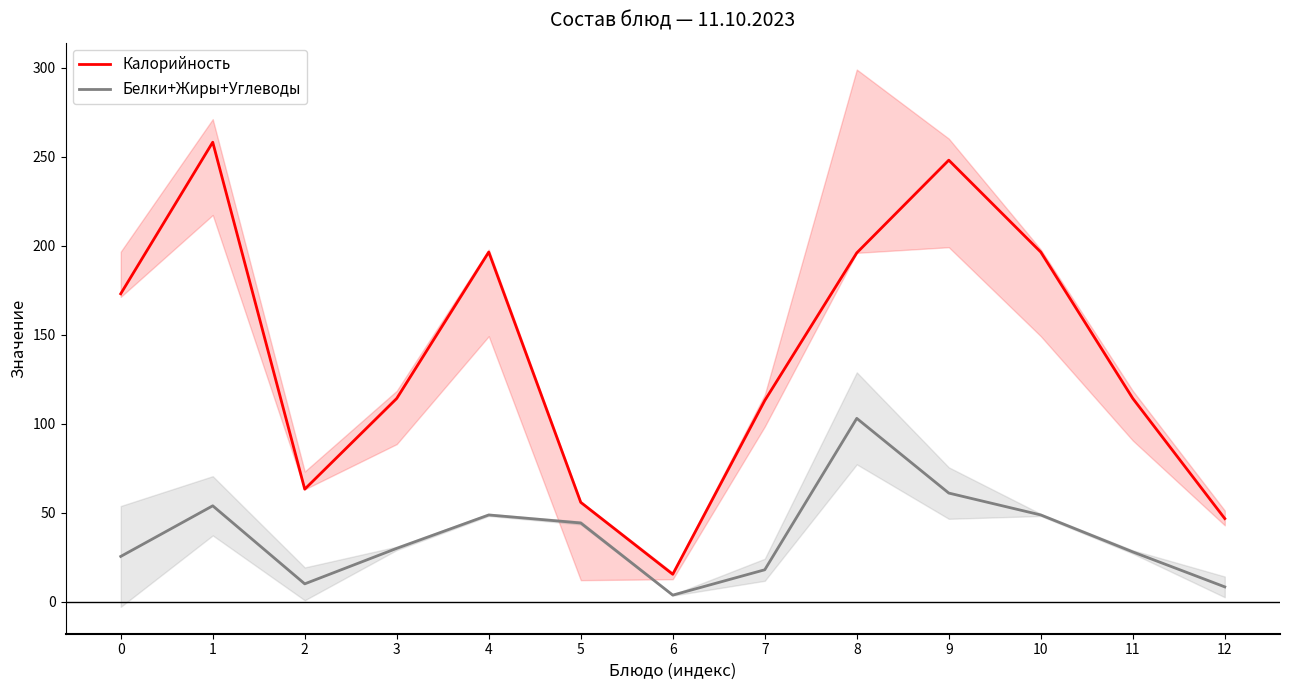

Reading left to right, transcribe all the data shown in this chart.

Калорийность: 172.9	258.1	63.2	114.2	196.4	55.8	15.4	113.0	195.9	248.0	196.4	114.2	46.7
Белки+Жиры+Углеводы: 25.4	53.9	10.0	30.0	48.7	44.2	3.7	17.9	103.0	61.0	48.7	28.0	8.3